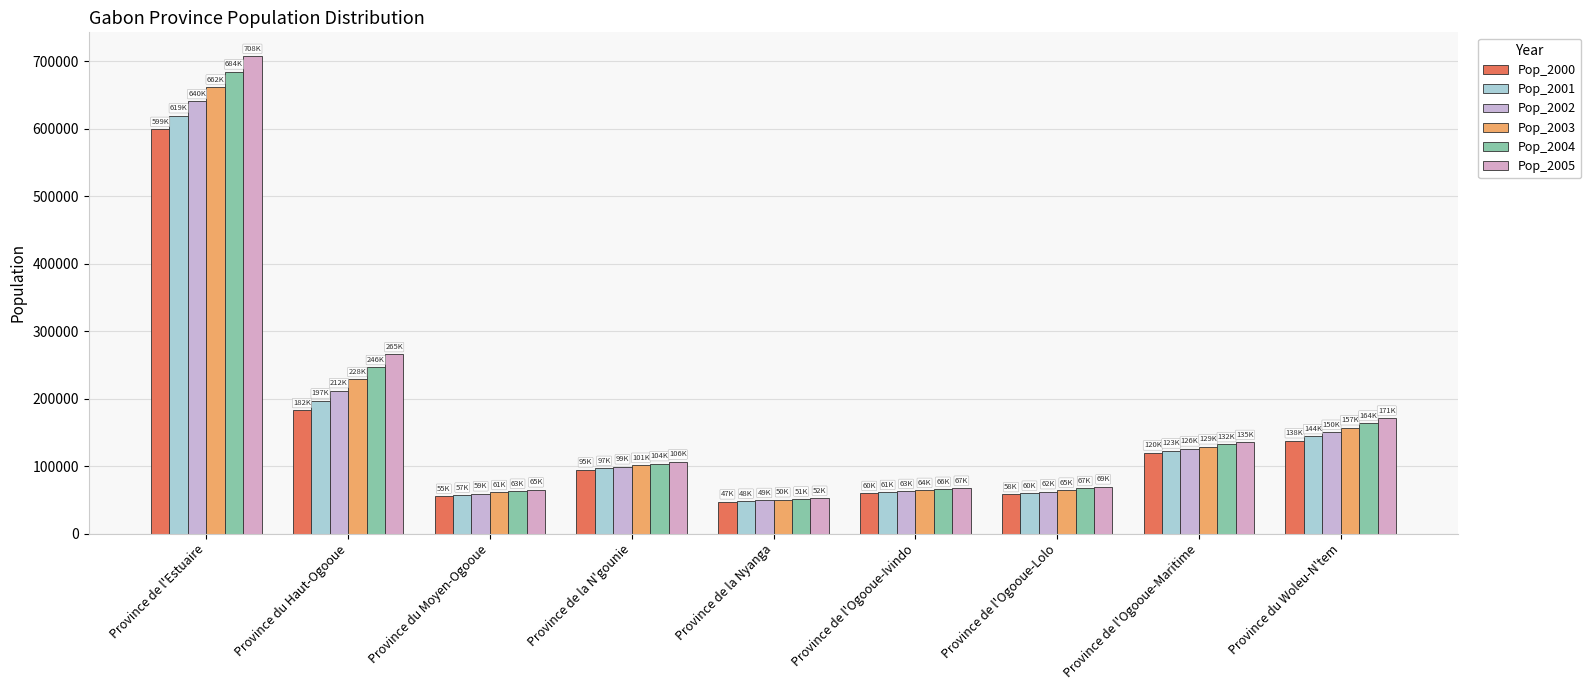

The Pop_2001 series shows 61093.2 at Province de l'Ogooue-Ivindo. True or false?

True